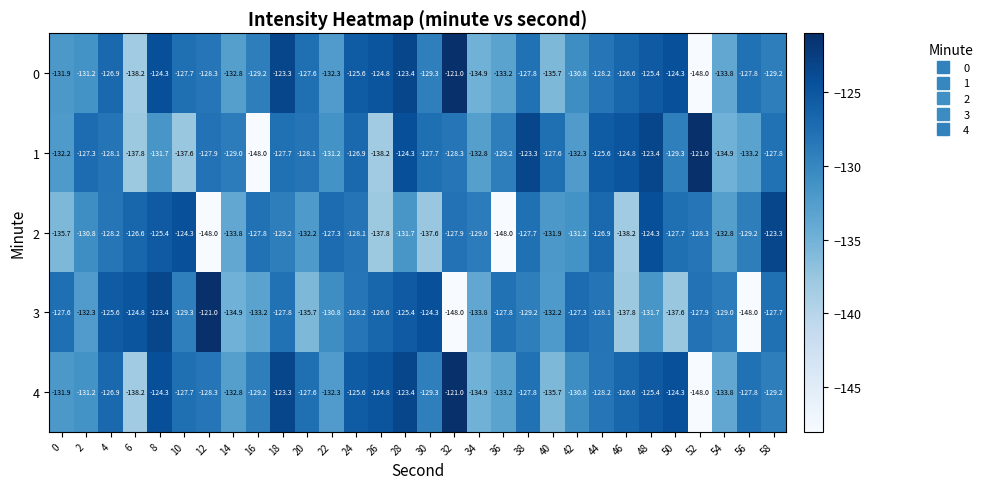

What is the sum of all 2 values?

-3930.9